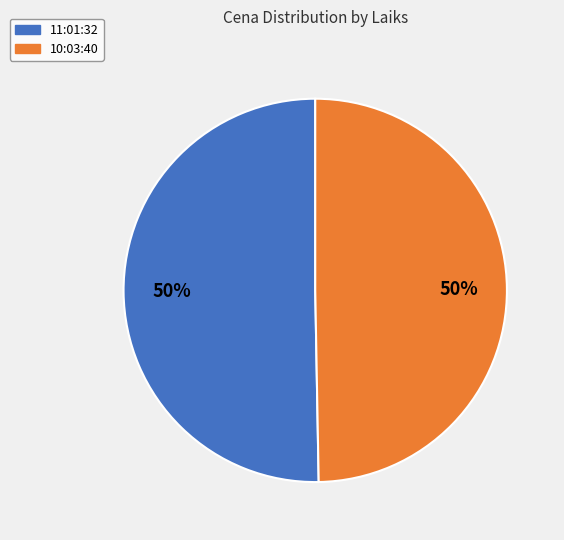

To the nearest percent, what is the combined percentage of 10:03:40 and 11:01:32?

100%